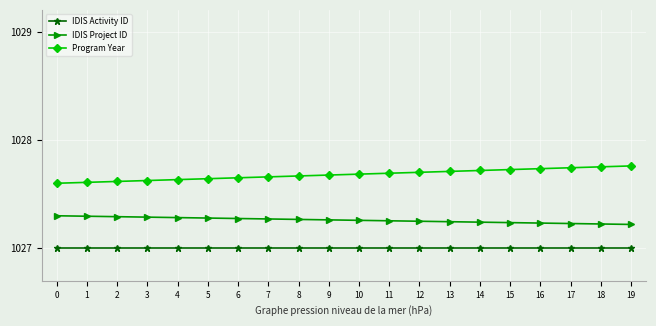

What are all the series names shown in the legend?

IDIS Activity ID, IDIS Project ID, Program Year